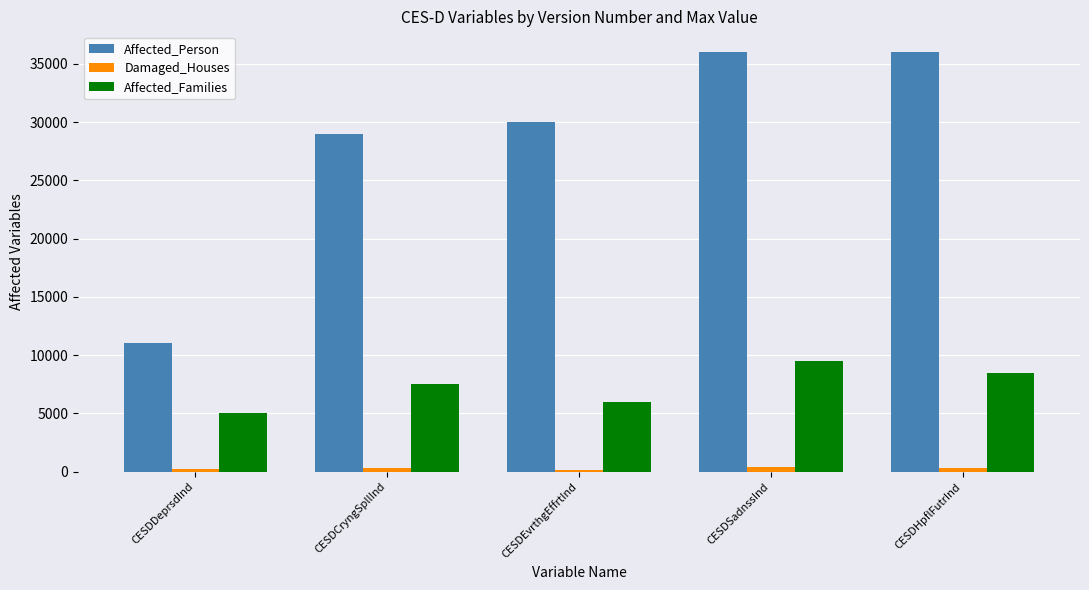

What is the minimum value shown in the chart?

150